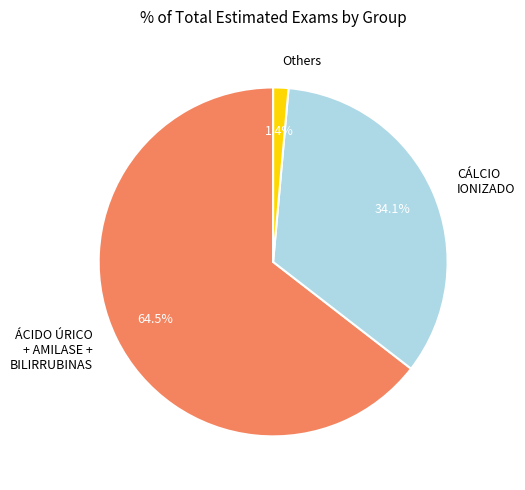

What is the largest slice in the pie chart?

ÁCIDO ÚRICO + AMILASE + BILIRRUBINAS